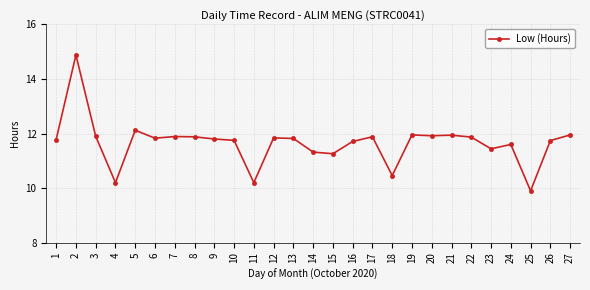

Read the value at 20.

11.9